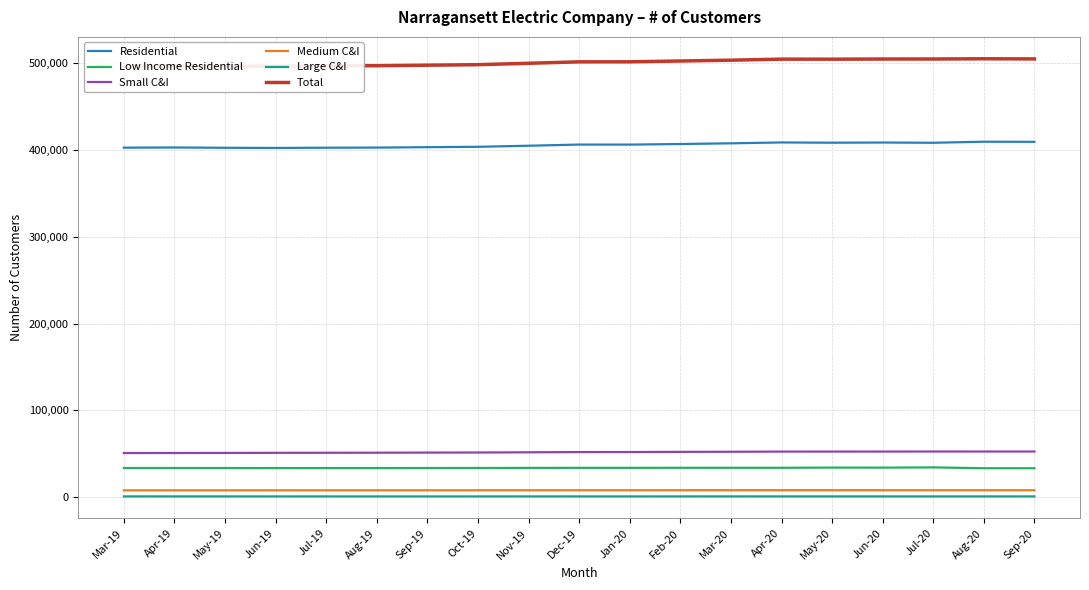

What is the average value of the Residential series?

405430